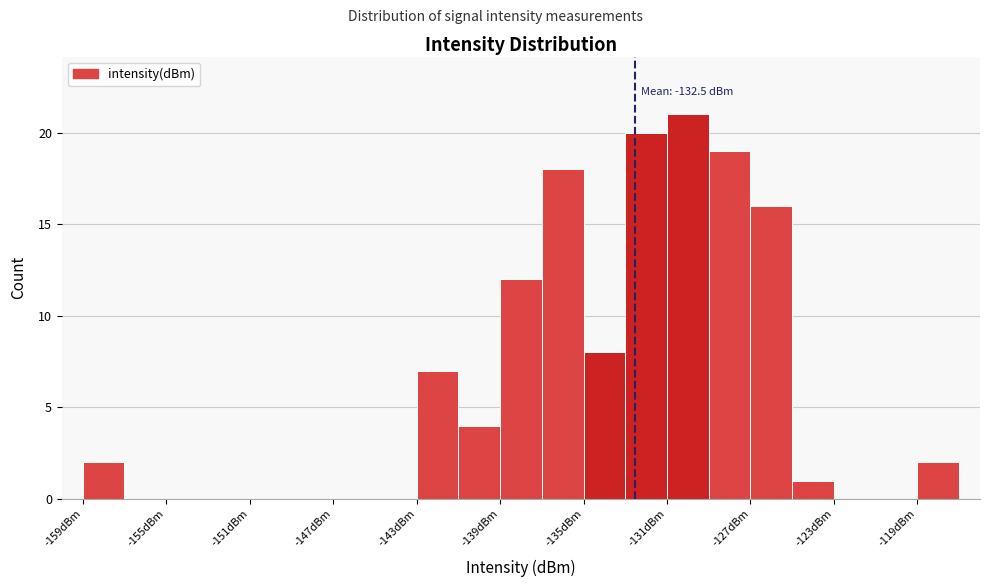

Over which range of the x-axis is the bar tallest?

-131 to -129